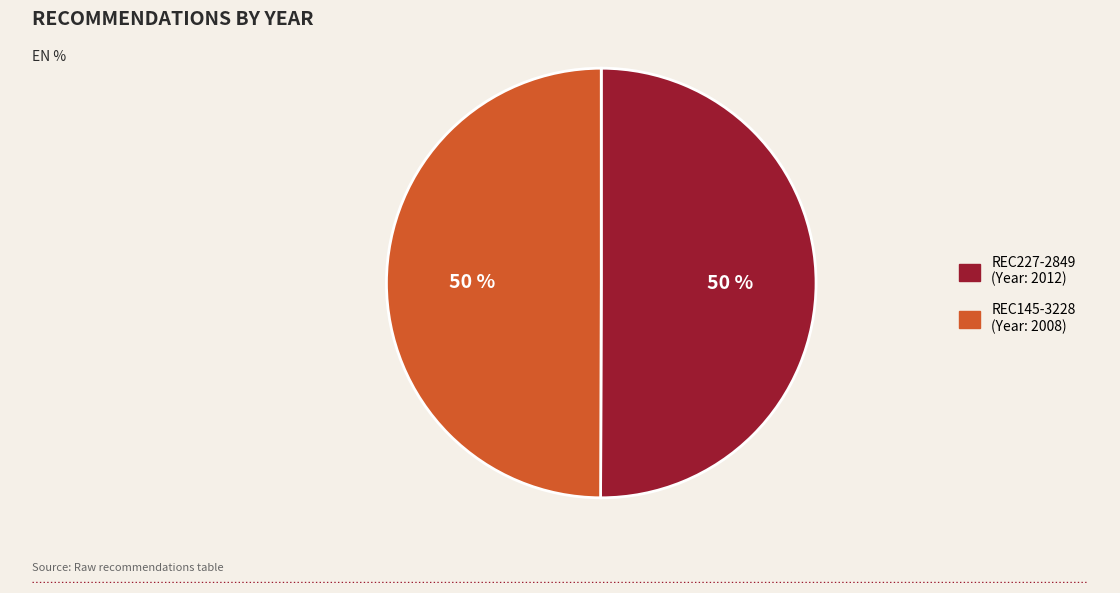

Is it true that REC145-3228 (Year: 2008) is 59% of the pie?

False